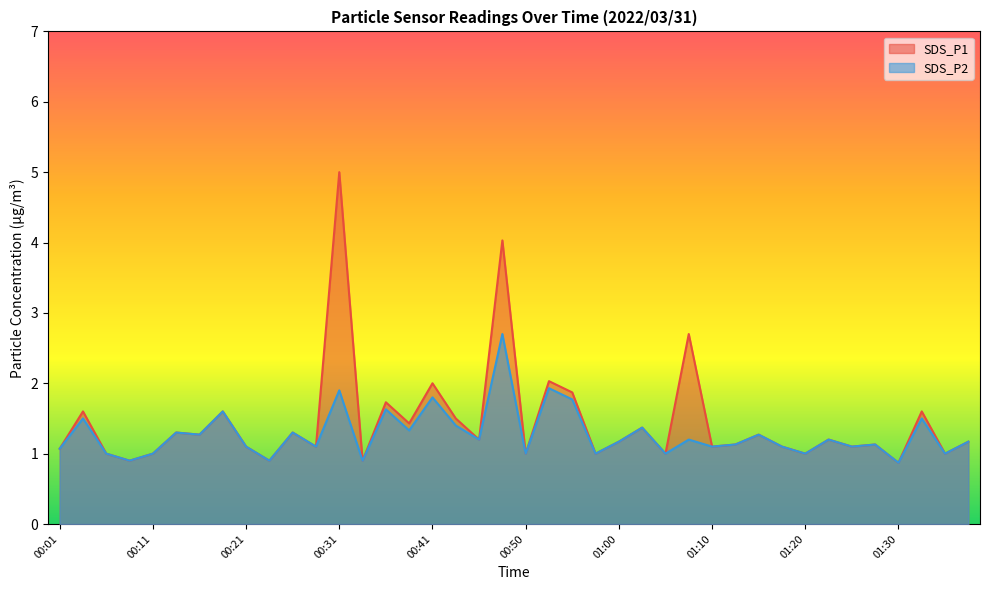

What is the difference between the second highest and minimum values in the SDS_P2 series?

1.1